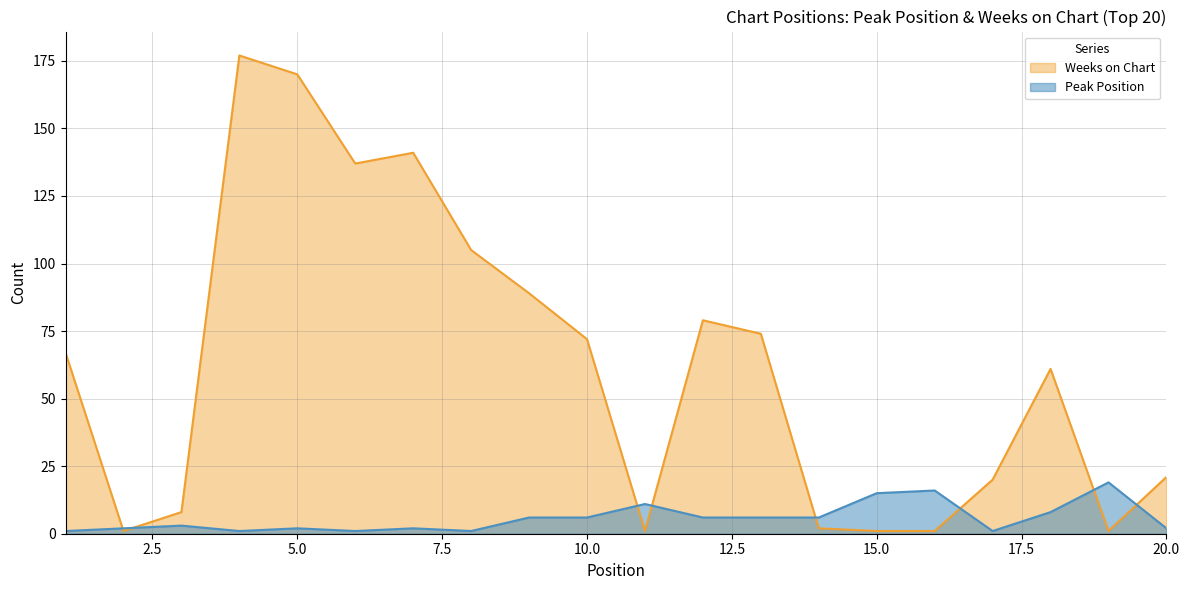

What are all the series names shown in the legend?

Weeks on Chart, Peak Position